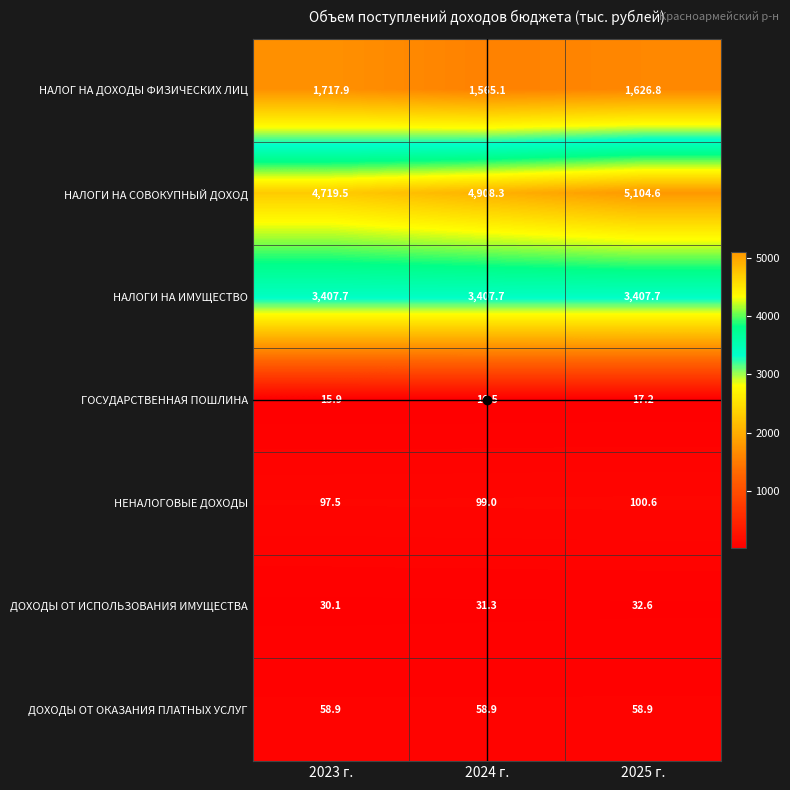

Where is НАЛОГ НА ДОХОДЫ ФИЗИЧЕСКИХ ЛИЦ nearest to the value 1641?

2025 г.